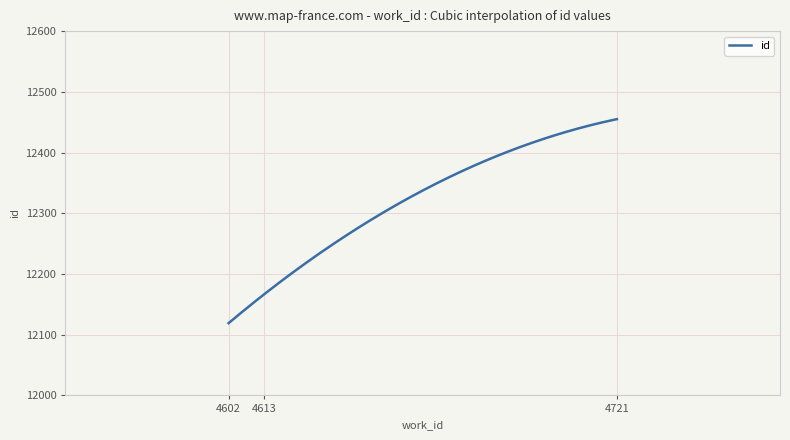

What is the maximum value shown in the chart?

12455.0